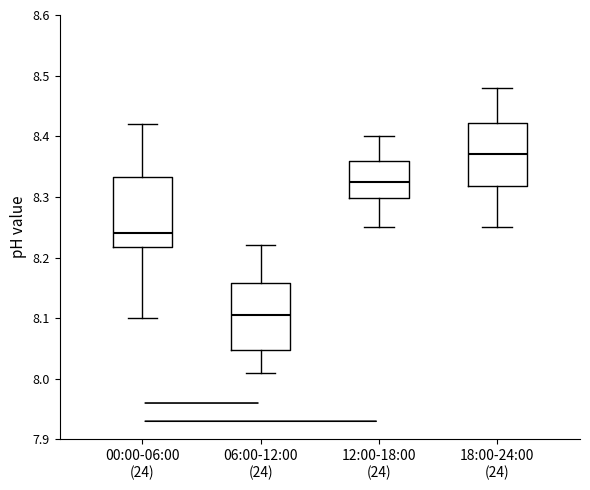

Reading left to right, read every box against the y-axis: the position of its median line, the range the box covers, and the ends of its whiskers. The values are not printed on the chart, so give them approximately, as read against the axis.

00:00-06:00 (24): median 8.24, box 8.22 to 8.33, whiskers 8.10 to 8.42
06:00-12:00 (24): median 8.11, box 8.05 to 8.16, whiskers 8.01 to 8.22
12:00-18:00 (24): median 8.33, box 8.30 to 8.36, whiskers 8.25 to 8.40
18:00-24:00 (24): median 8.37, box 8.32 to 8.42, whiskers 8.25 to 8.48